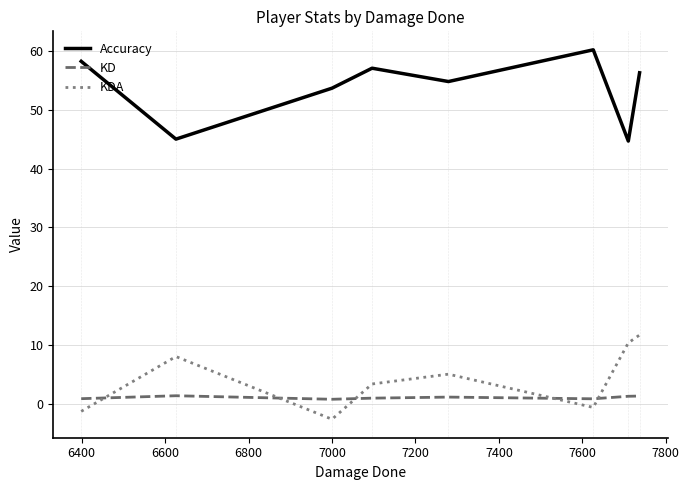

What is the highest value of the Accuracy series?

60.2